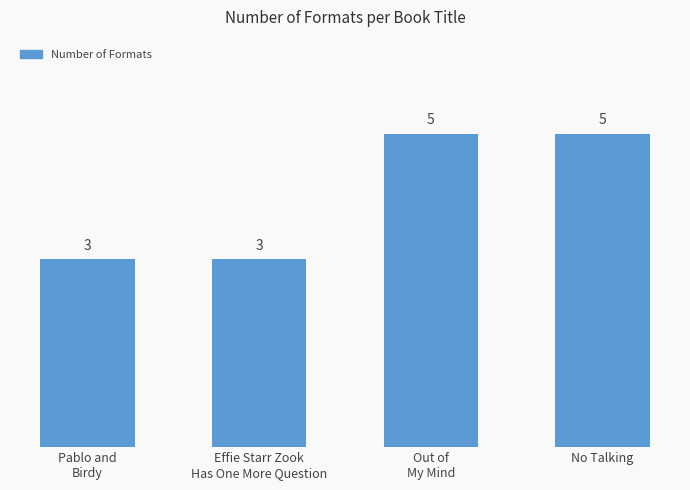

Reading left to right, transcribe all the data shown in this chart.

Pablo and
Birdy=3	Effie Starr Zook
Has One More Question=3	Out of
My Mind=5	No Talking=5